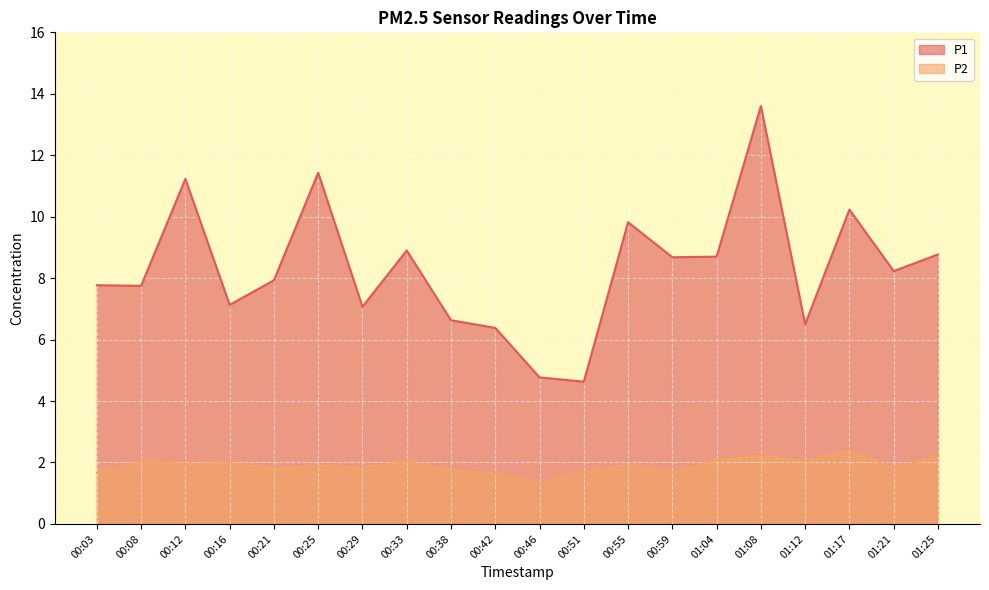

Which series has the largest range (max minus min)?

P1